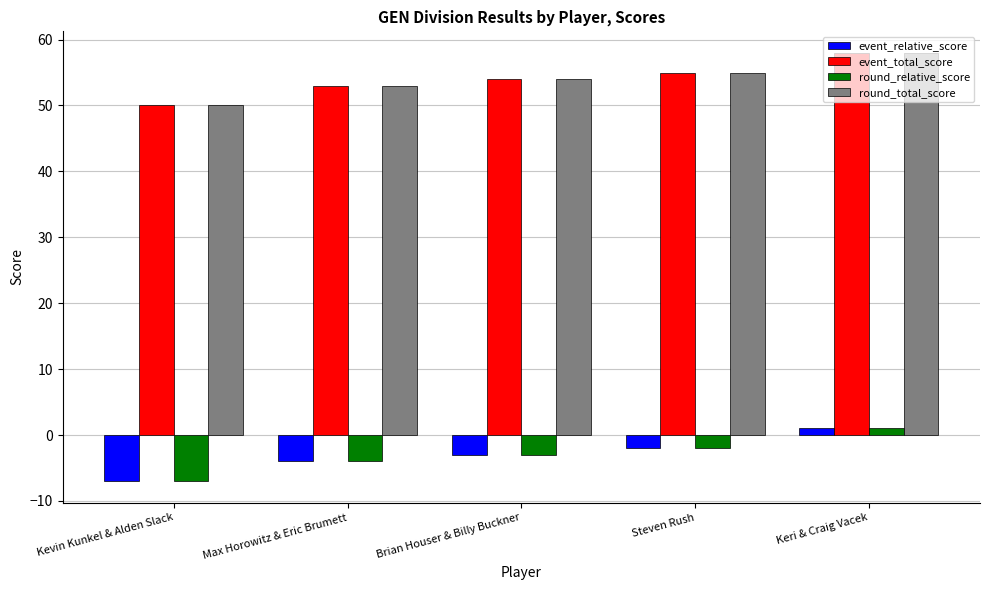

At which label does event_relative_score reach its peak?

Keri & Craig Vacek